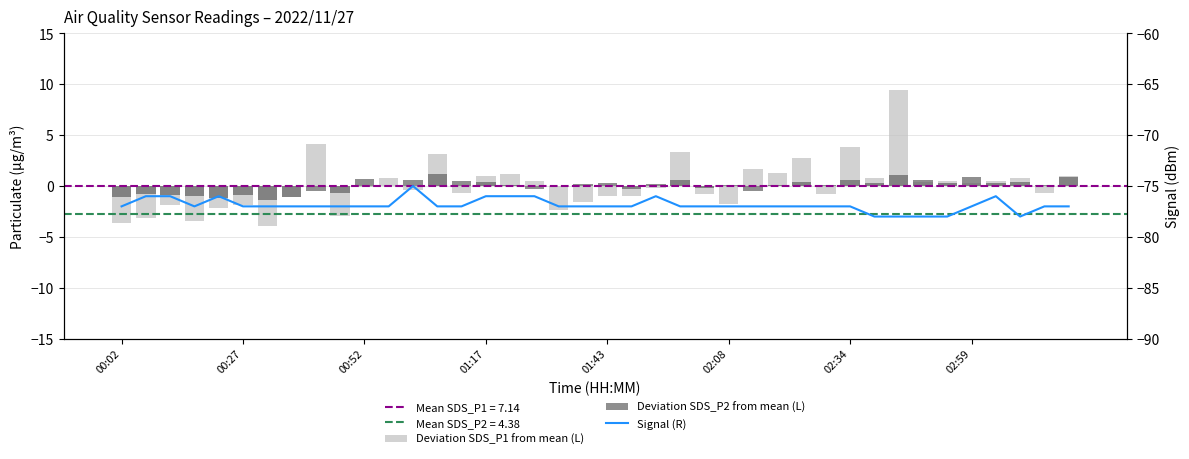

Which series has the largest range (max minus min)?

Deviation SDS_P1 from mean (L)